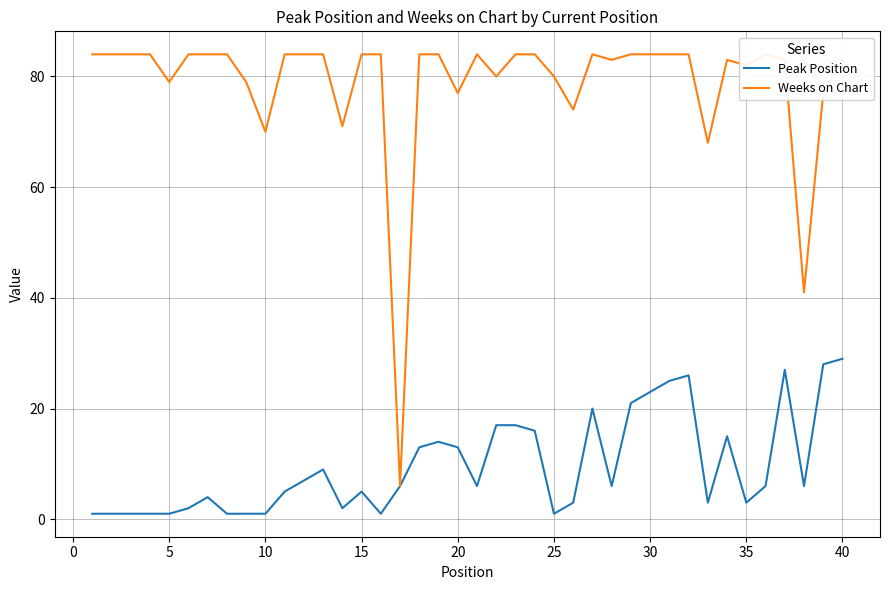

The value of Peak Position at 15 is 8. True or false?

False